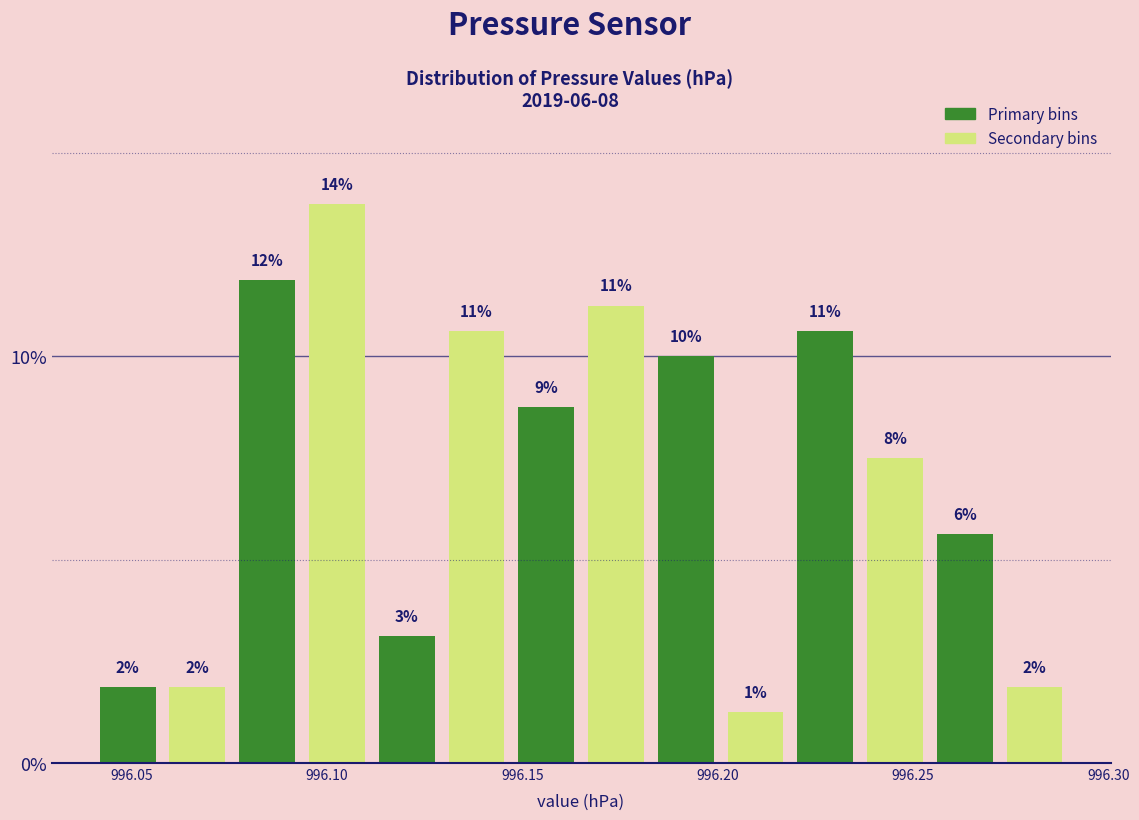

Around what value on the x-axis is the tallest bar? Give the approximate position of its centre, as read against the axis.

996.105